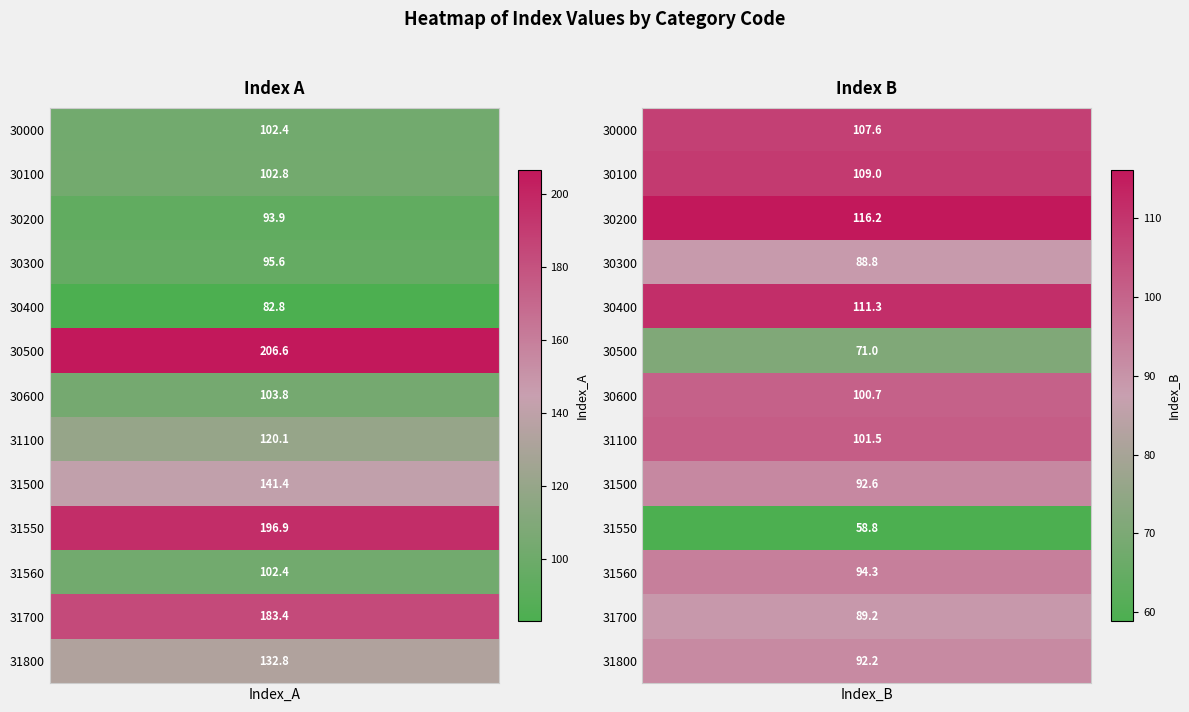

Is it true that 31500 equals 53.0 at 30100?

False